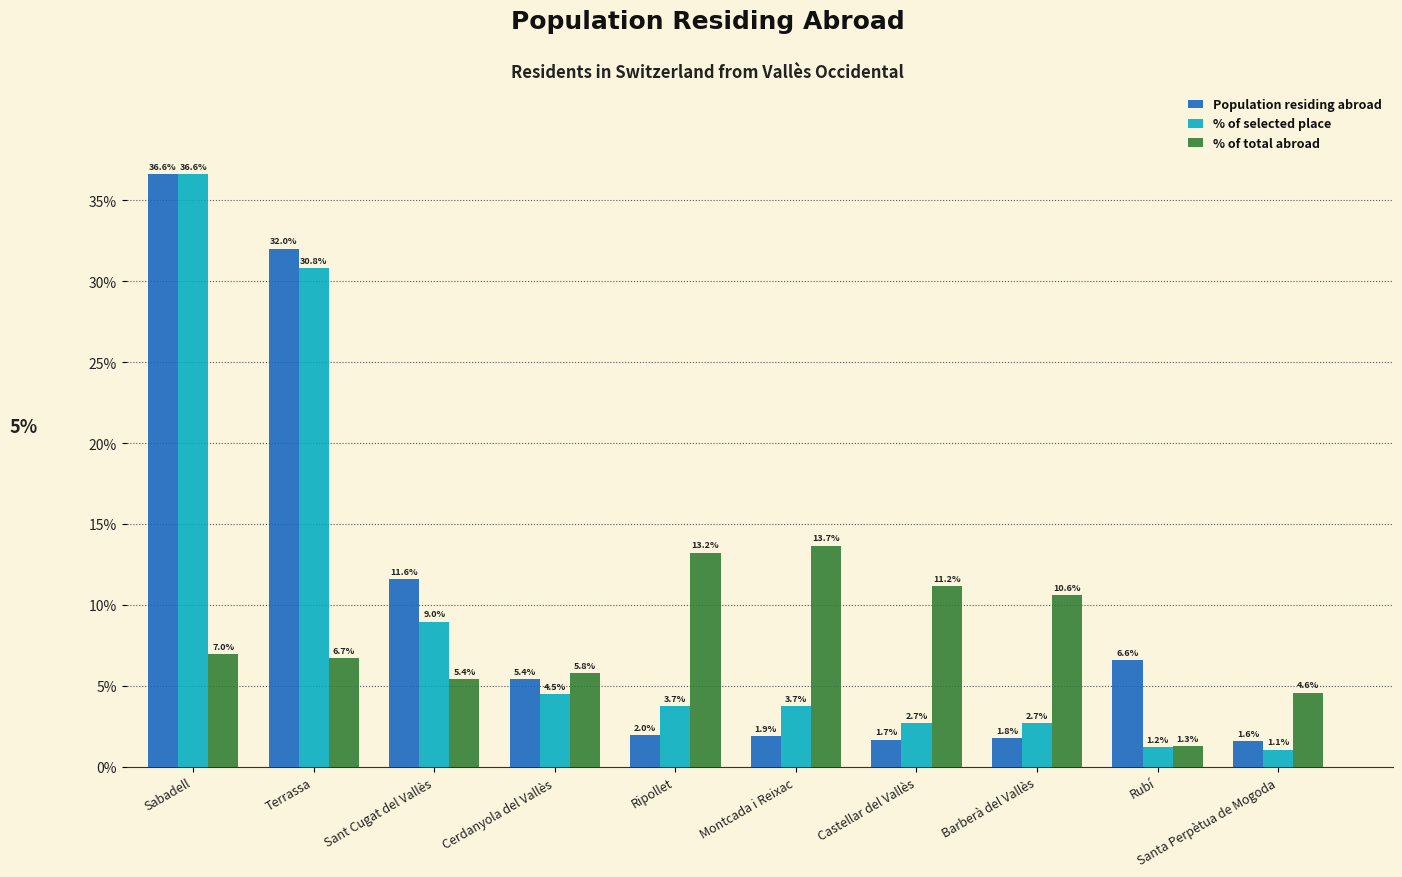

List the series in order of their overall mean, highest first.

Population residing abroad, % of selected place, % of total abroad